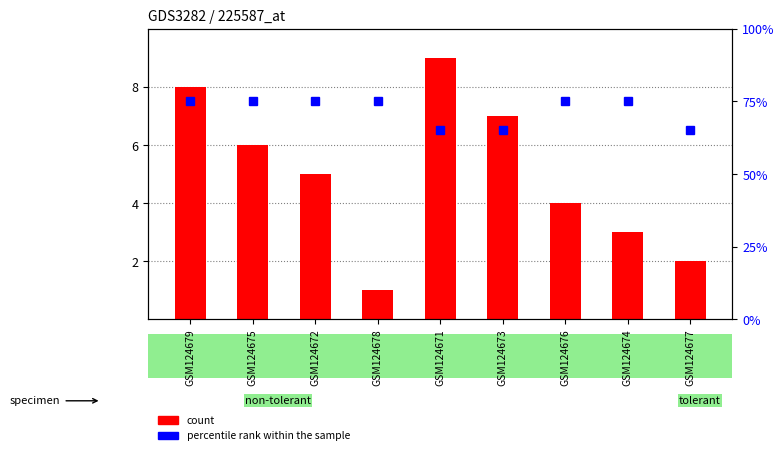

What is the label of the 7th bar from the left?

GSM124676